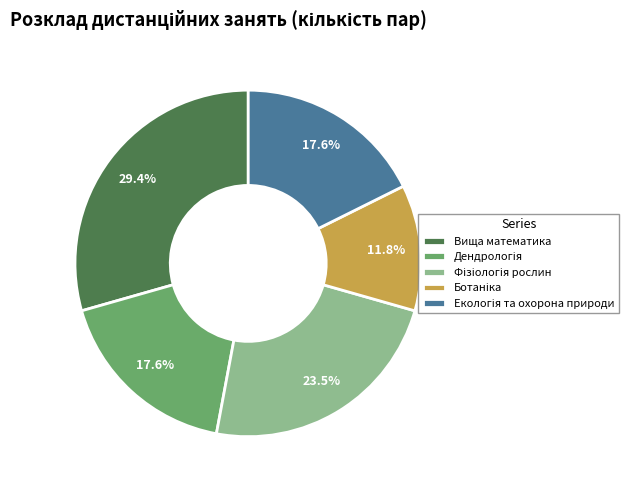

What percentage is NOT represented by Вища математика?

70.6%